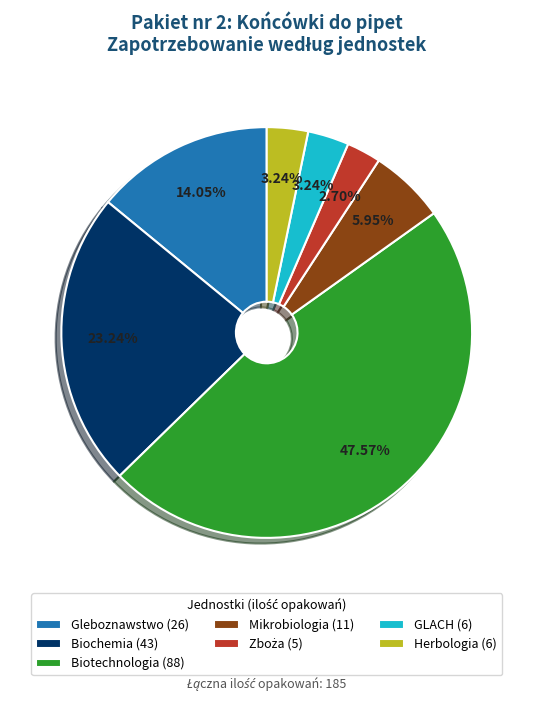

Combined, do Herbologia (6) and Mikrobiologia (11) account for over 50%?

No